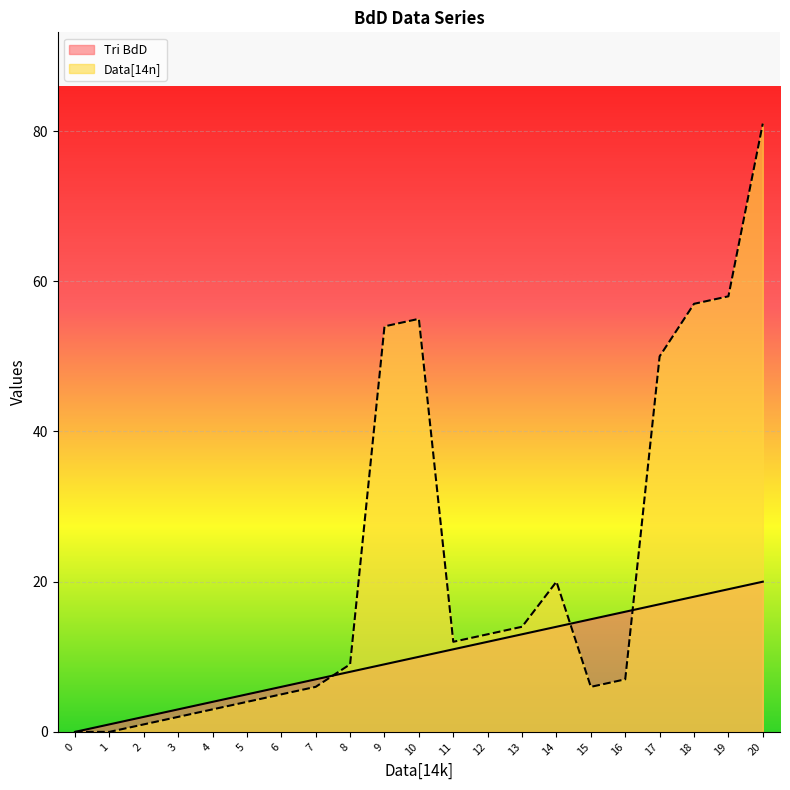

True or false: Data[14n] and Tri BdD intersect in this chart.

True